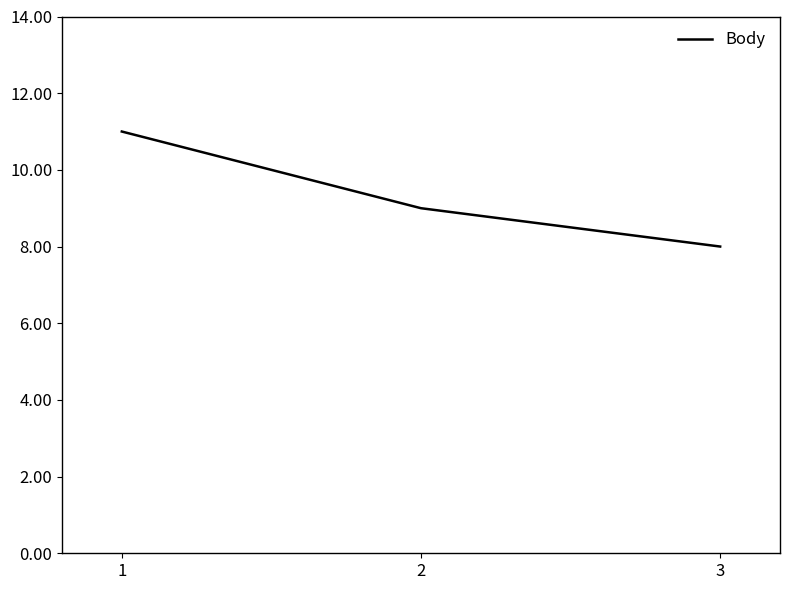

Reading left to right, list all the values displayed in this chart.

1=11	2=9	3=8